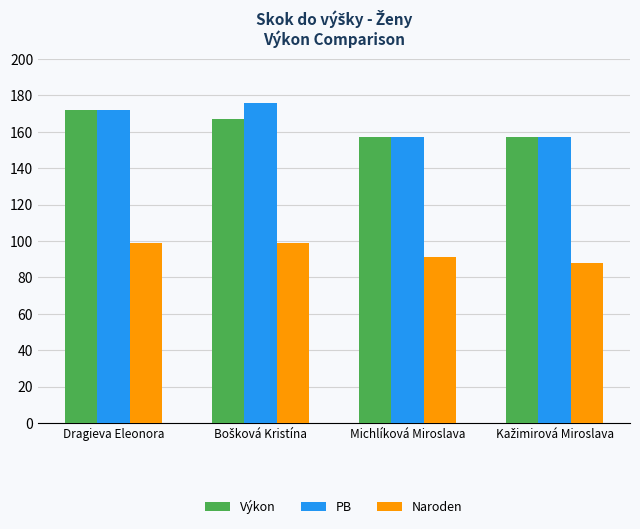

What is the spread (max minus min) of values at Michlíková Miroslava?

66